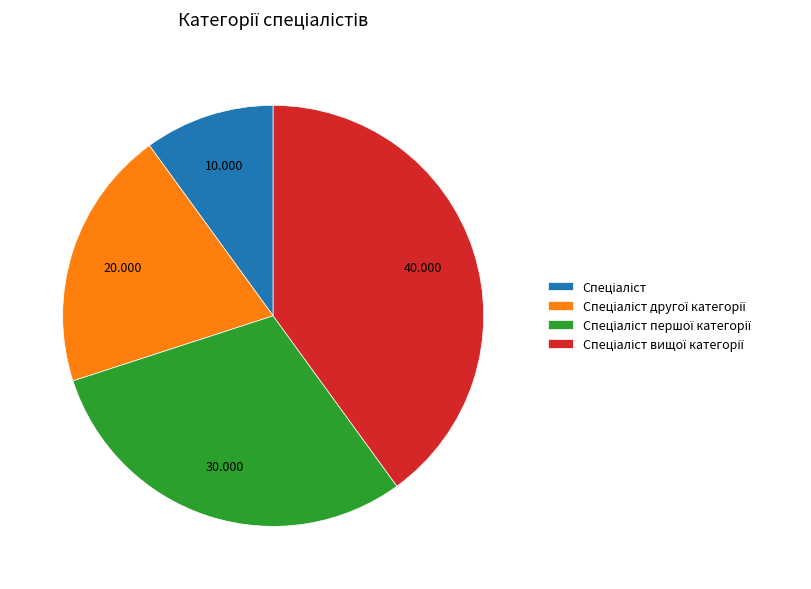

Is there any slice that represents more than half of the pie?

No